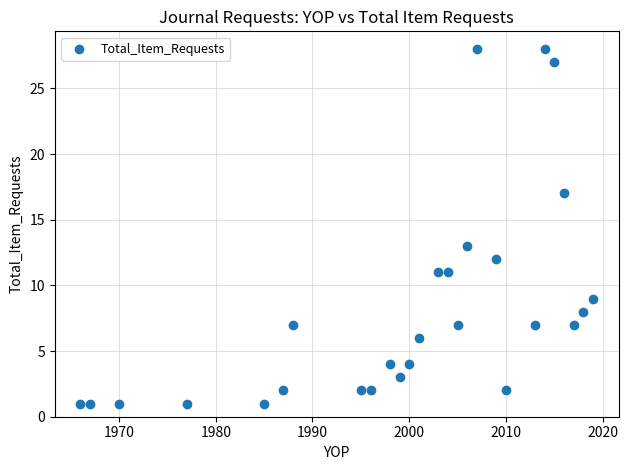

What is the range of Y values (max minus min)?

27